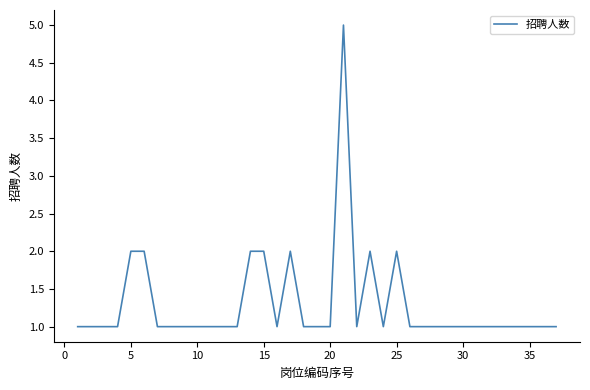

Does the chart display data point markers on the line(s)?

No